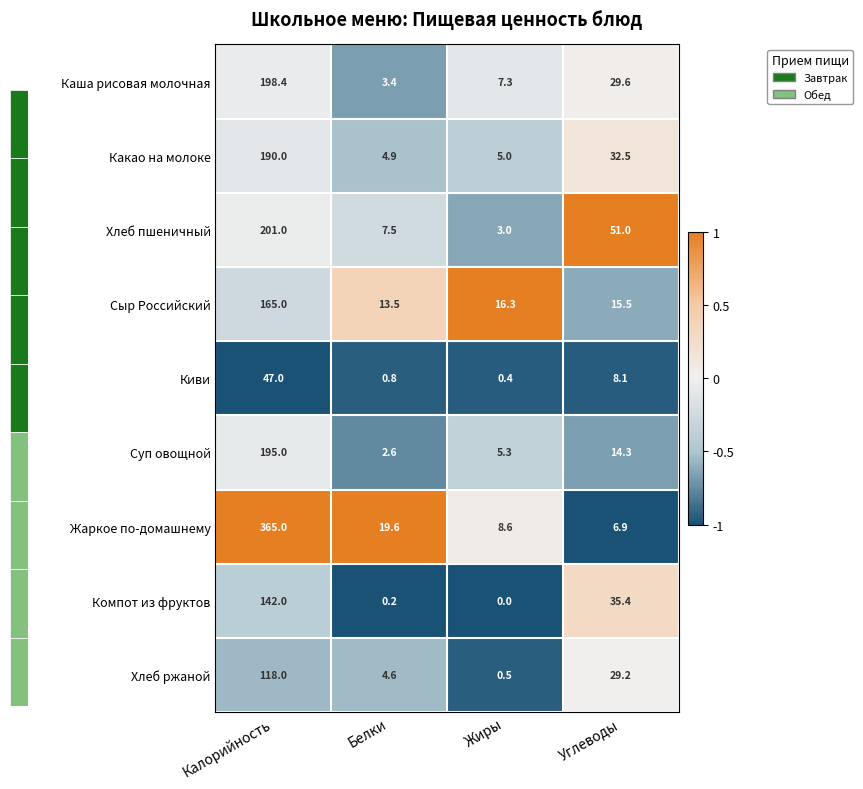

List the series in order of their peak value, highest first.

Жаркое по-домашнему, Хлеб пшеничный, Каша рисовая молочная, Суп овощной, Какао на молоке, Сыр Российский, Компот из фруктов, Хлеб ржаной, Киви